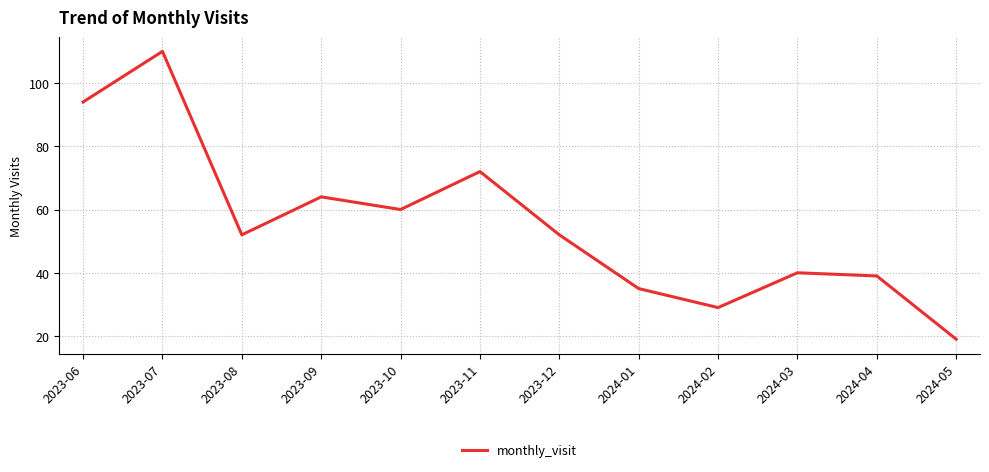

What is the maximum value shown in the chart?

110